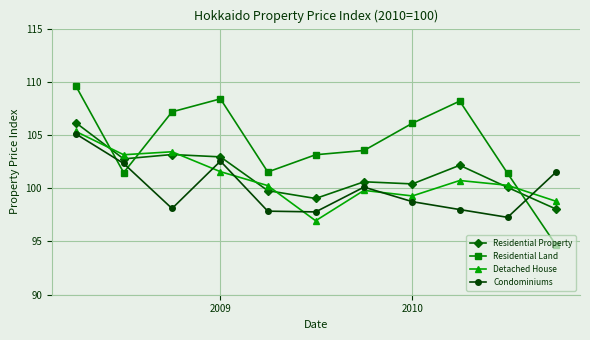

What is the maximum value for Residential Land?

109.6